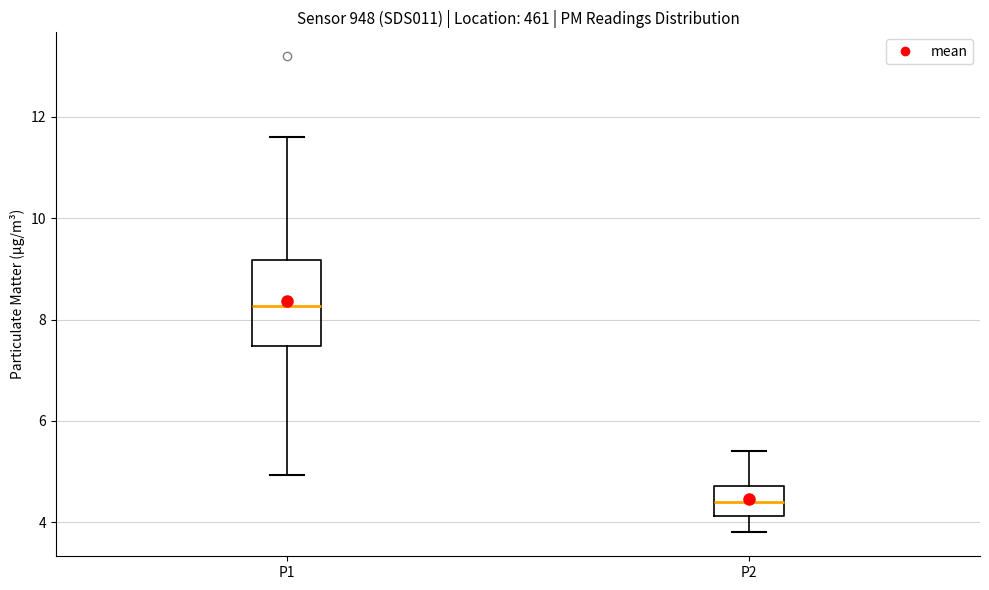

Where is the upper edge of the box for P1 on the y-axis? The values are not printed on the chart, so give them approximately, as read against the axis.

9.2